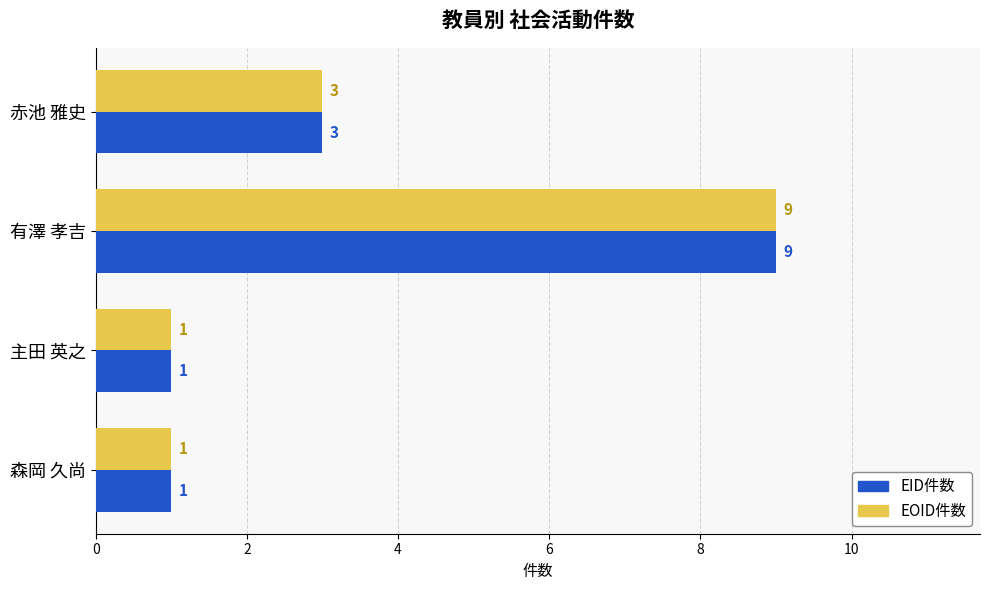

The value of EID件数 at 有澤 孝吉 is 14. True or false?

False